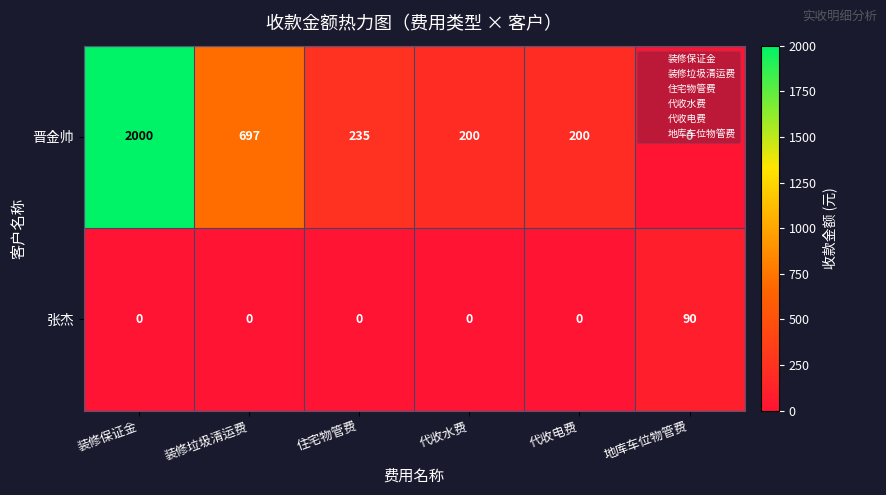

How many distinct data groups are displayed?

2